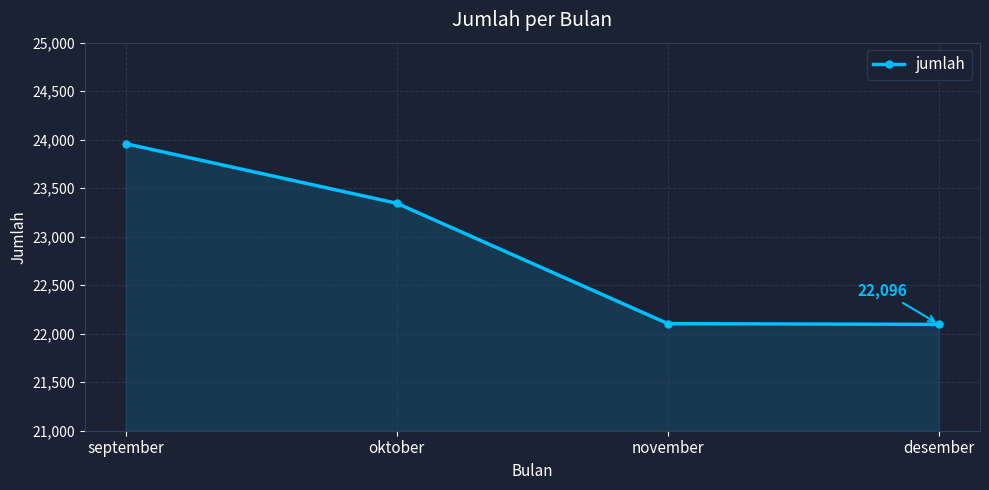

The chart shows a value of 23959 at september. True or false?

True